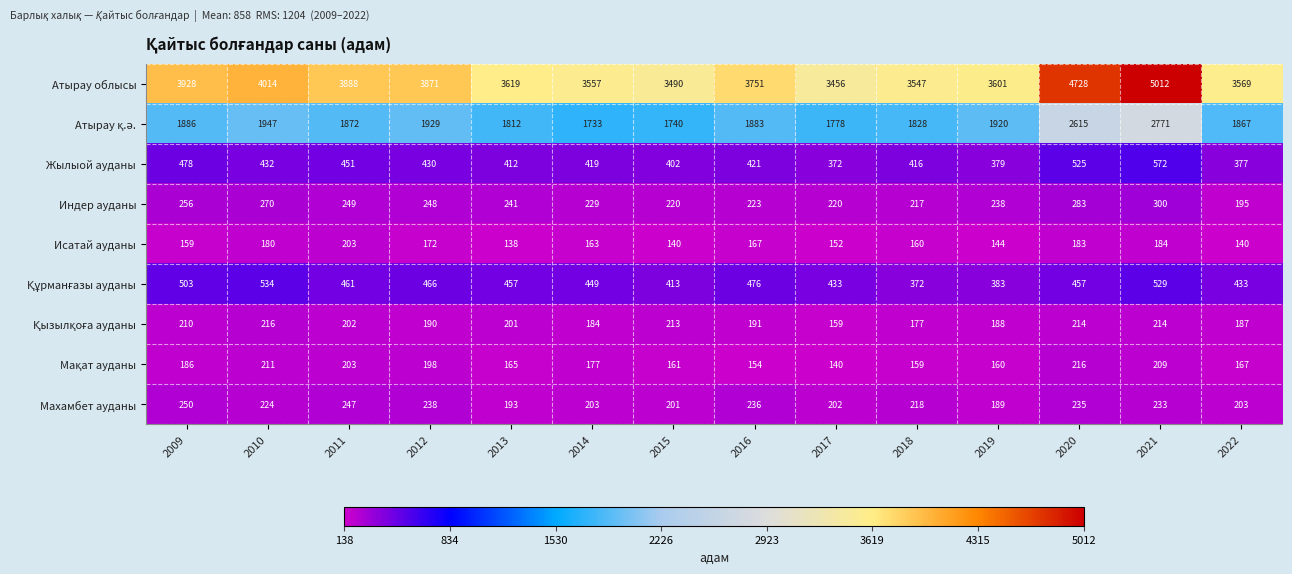

Which series has the largest total across all categories?

Атырау облысы